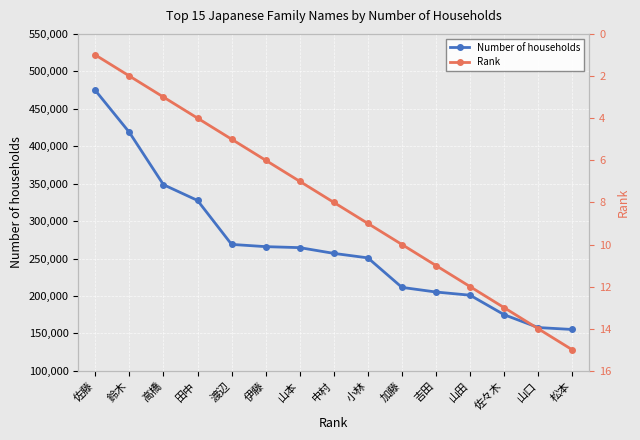

At which category is the sum across all series the highest?

佐藤